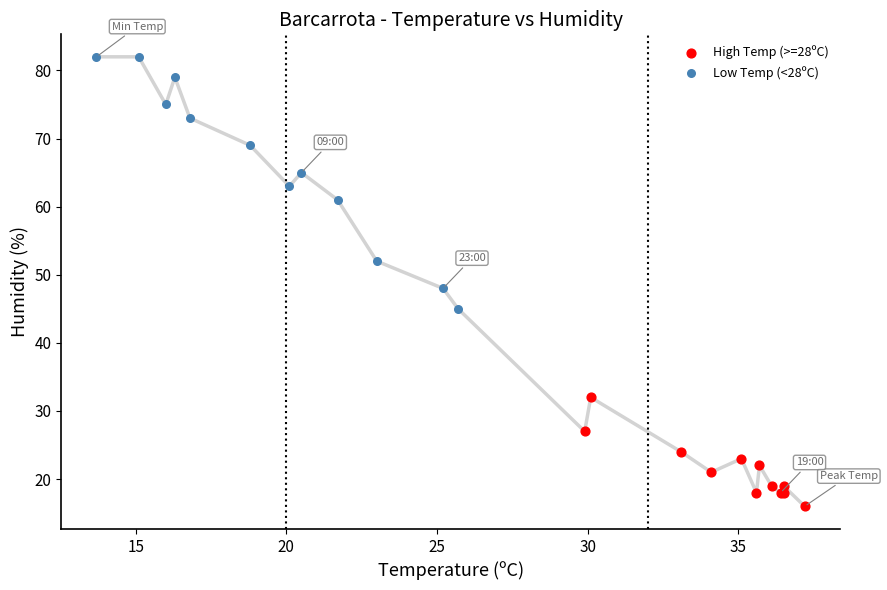

Which series contains the lowest Y value?

High Temp (>=28ºC)